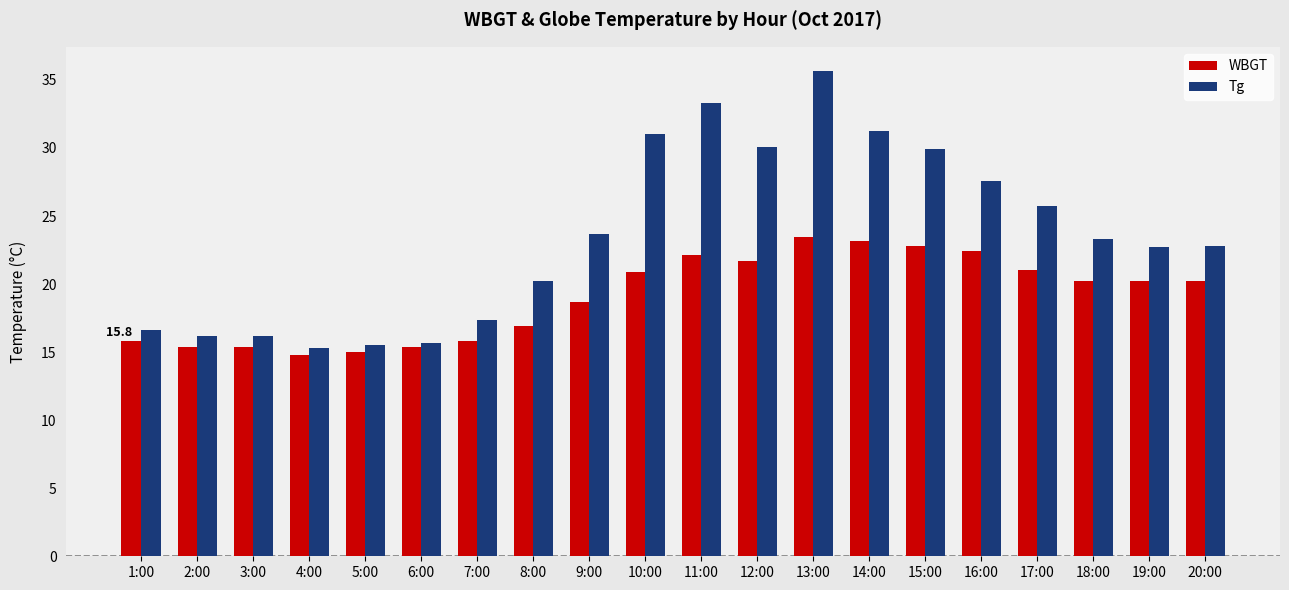

What is the total value across all series at 8:00?

37.1